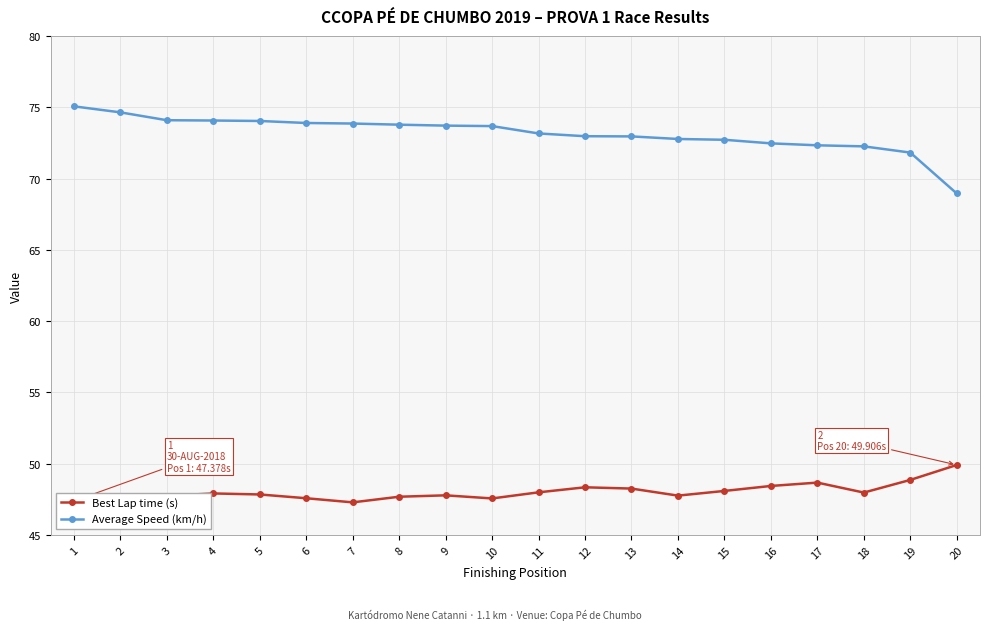

What is the maximum value for Best Lap time (s)?

49.9